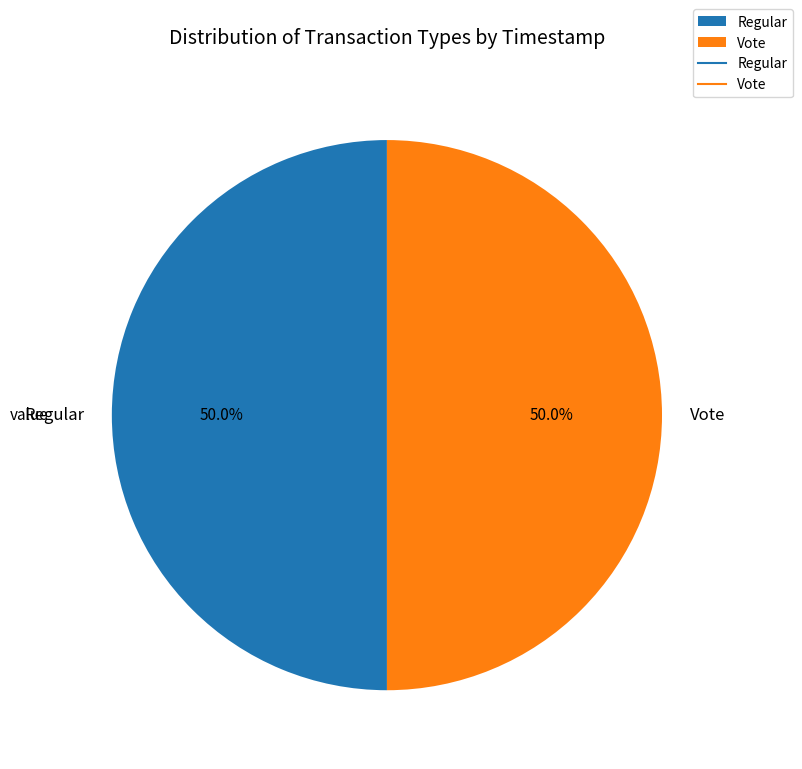

To the nearest percent, what portion does Regular represent?

50%